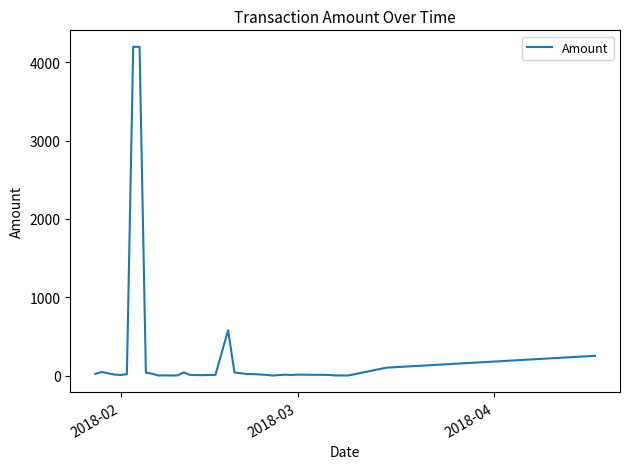

How many lines are shown in the chart?

1